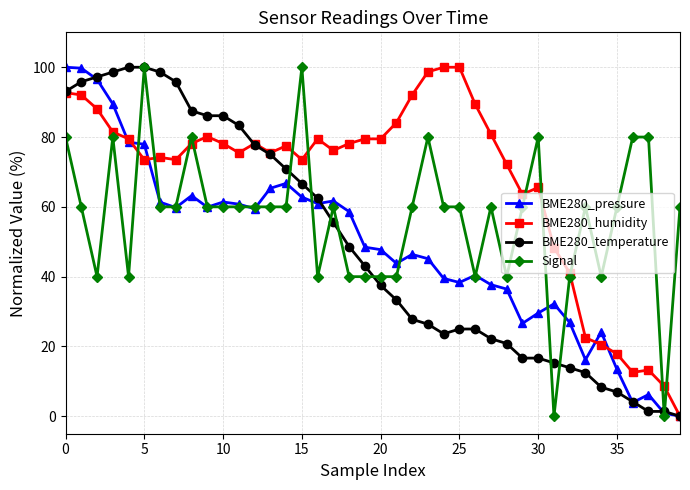

True or false: BME280_pressure has more than 0 points higher than both neighbors.

True